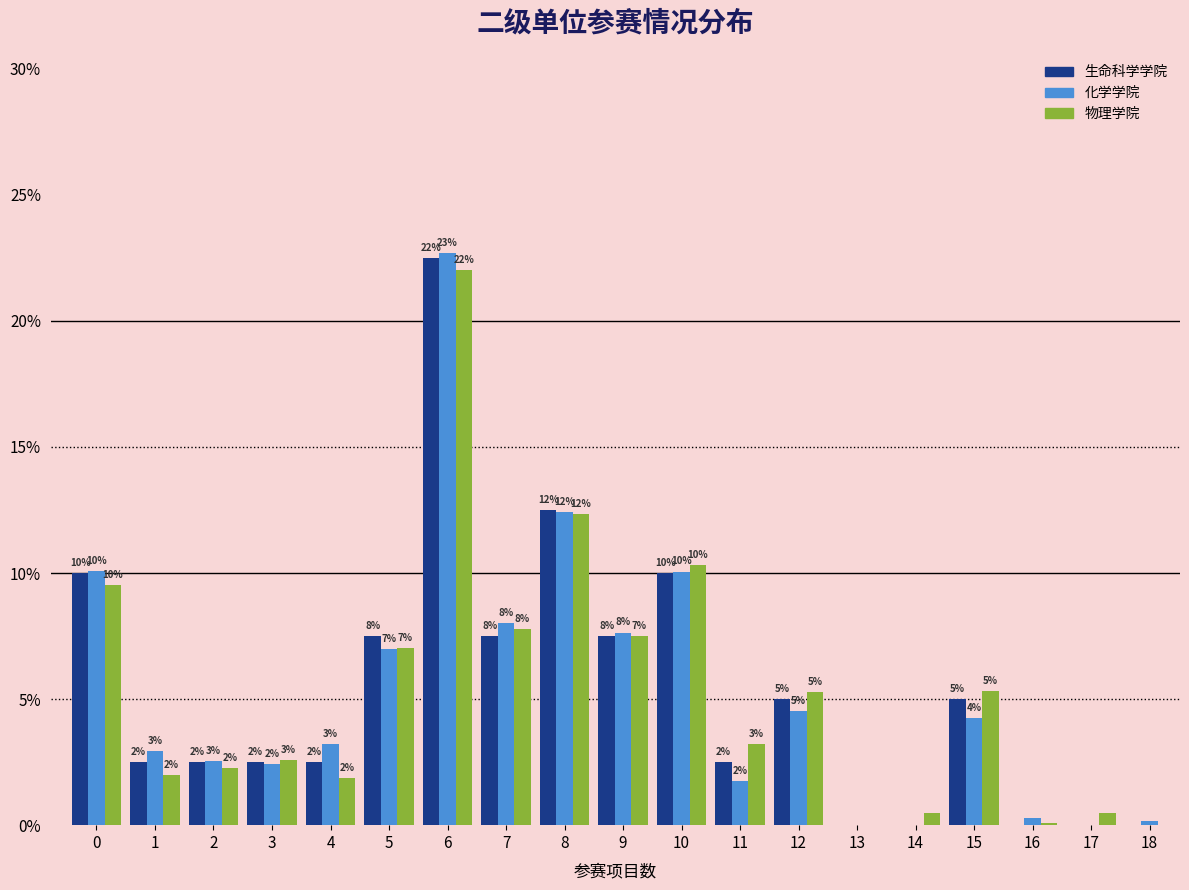

The value of 化学学院 at 8 is 21.3. True or false?

False